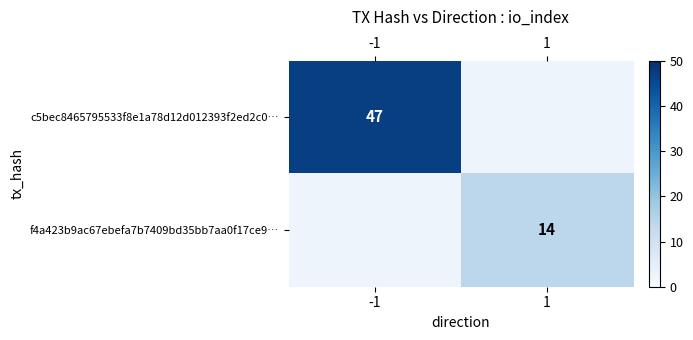

The value of c5bec8465795533f8e1a78d12d012393f2ed2c0… at -1 is 75.9. True or false?

False